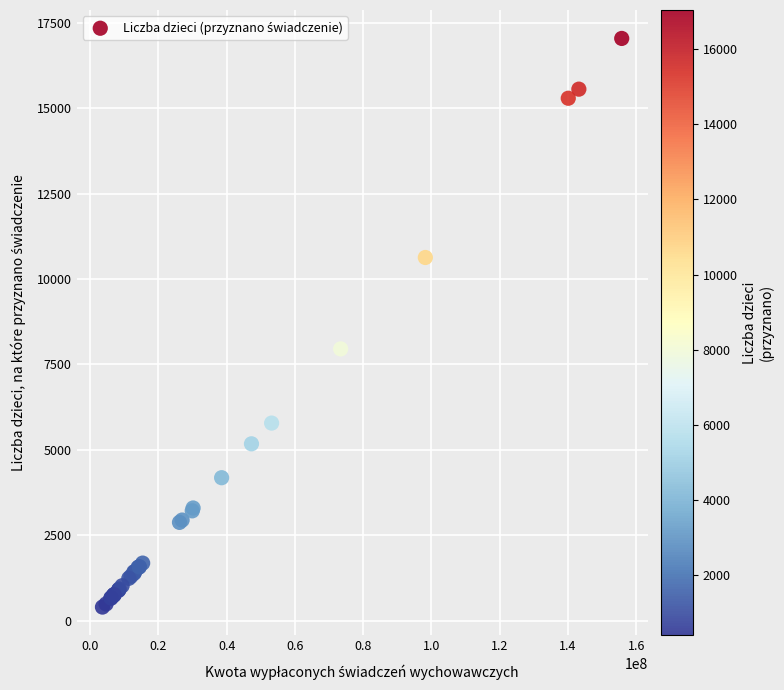

What Y value in the scatter plot is closest to 8718?

7953